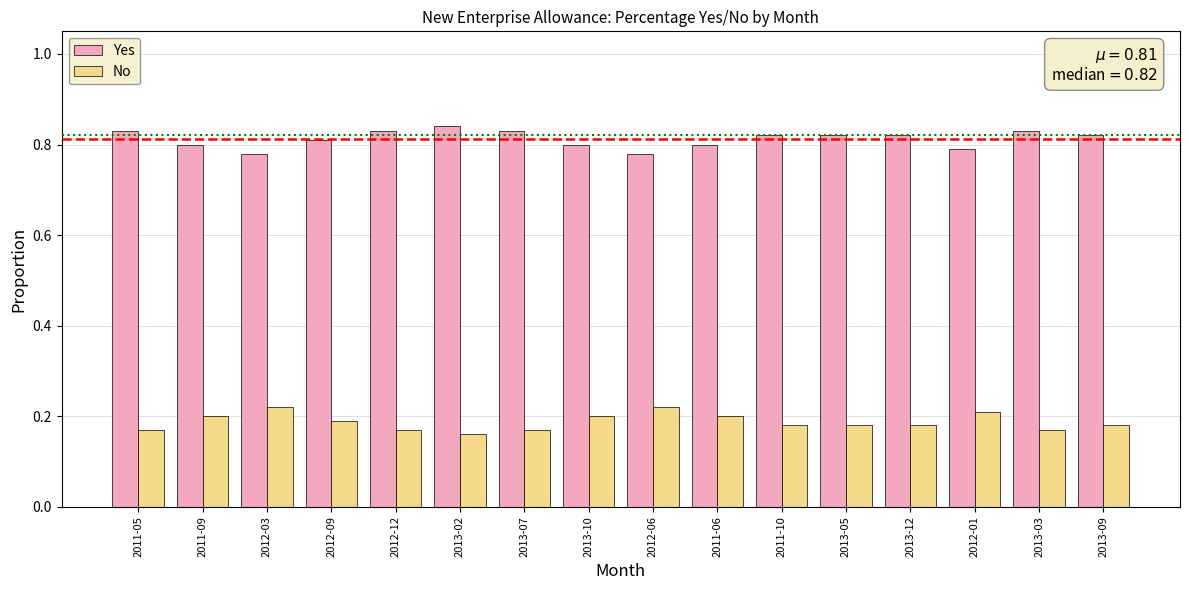

Is the value of No at 2011-10 greater than the value of Yes at 2012-01?

No